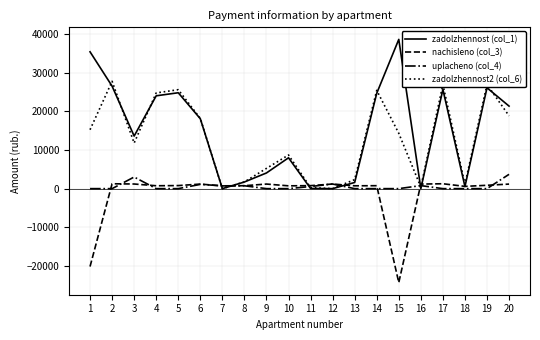

Is the value of zadolzhennost (col_1) at 4 greater than the value of nachisleno (col_3) at 10?

Yes